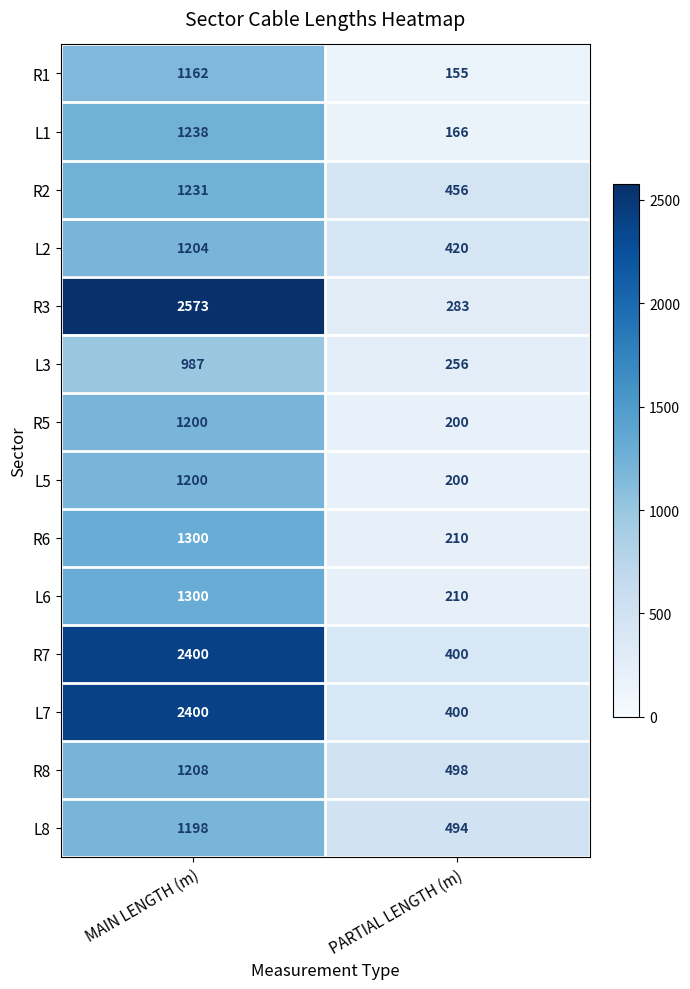

What is the approximate value of L2 at MAIN LENGTH (m), to the nearest 10?

1200